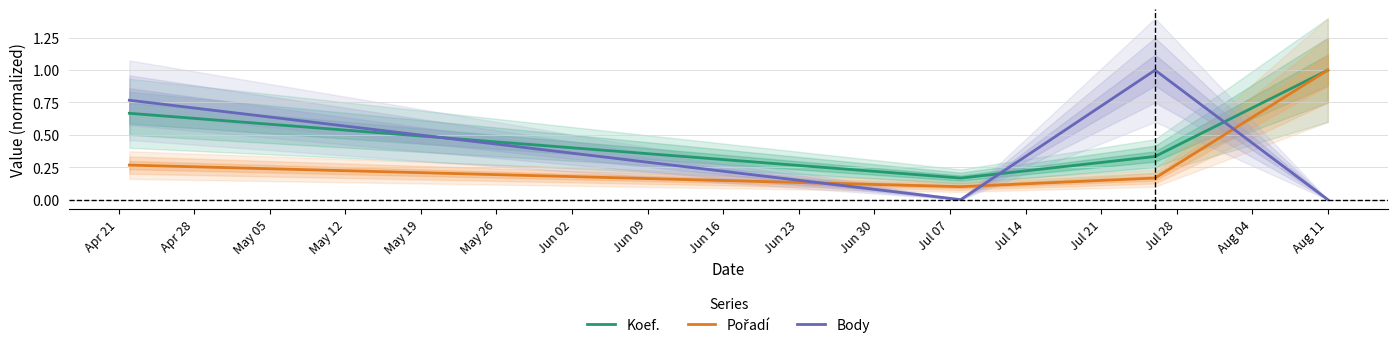

True or false: Pořadí and Koef. intersect in this chart.

False